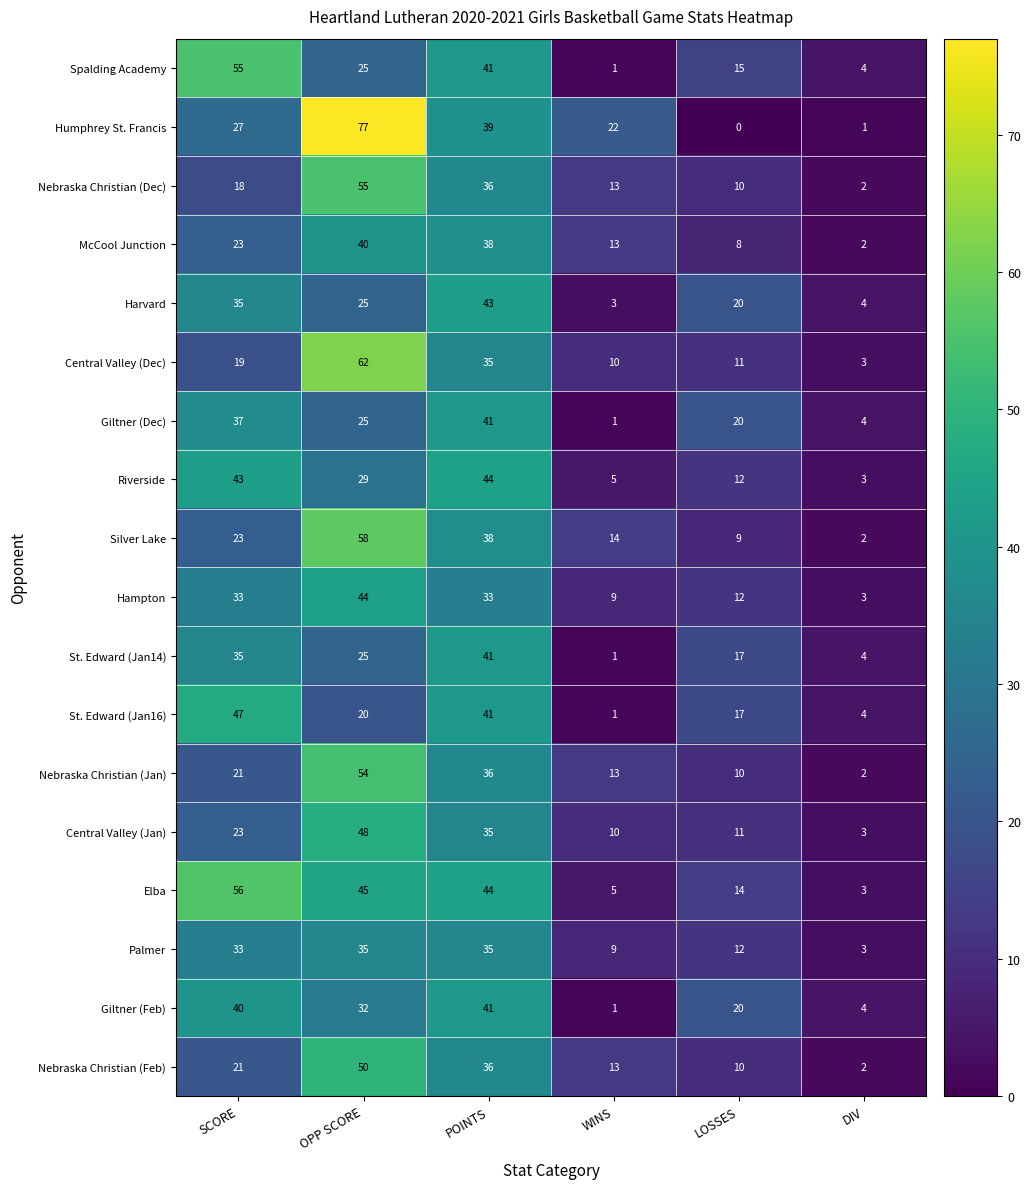

What is the spread (max minus min) of values at POINTS?

11